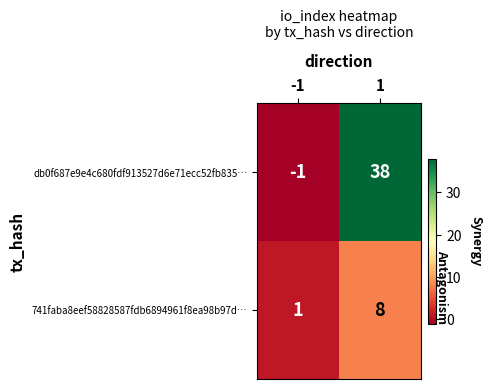

At 1, list the series in order from largest to smallest.

db0f687e9e4c680fdf913527d6e71ecc52fb835…, 741faba8eef58828587fdb6894961f8ea98b97d…